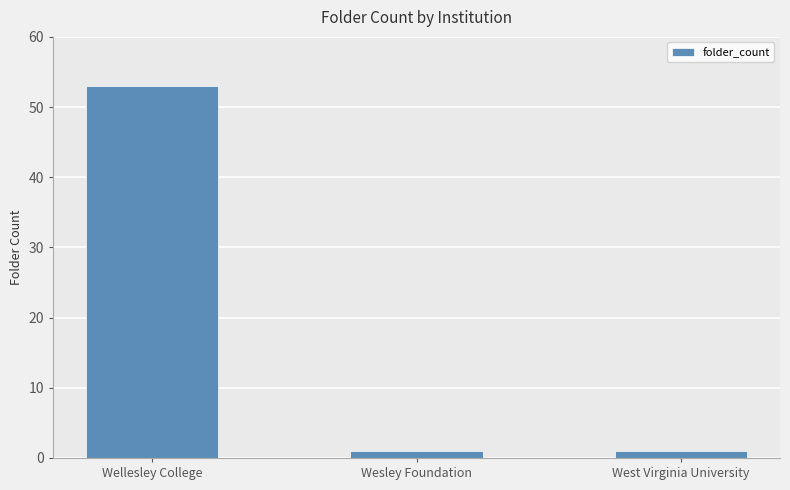

What is the difference between the maximum and minimum values?

52